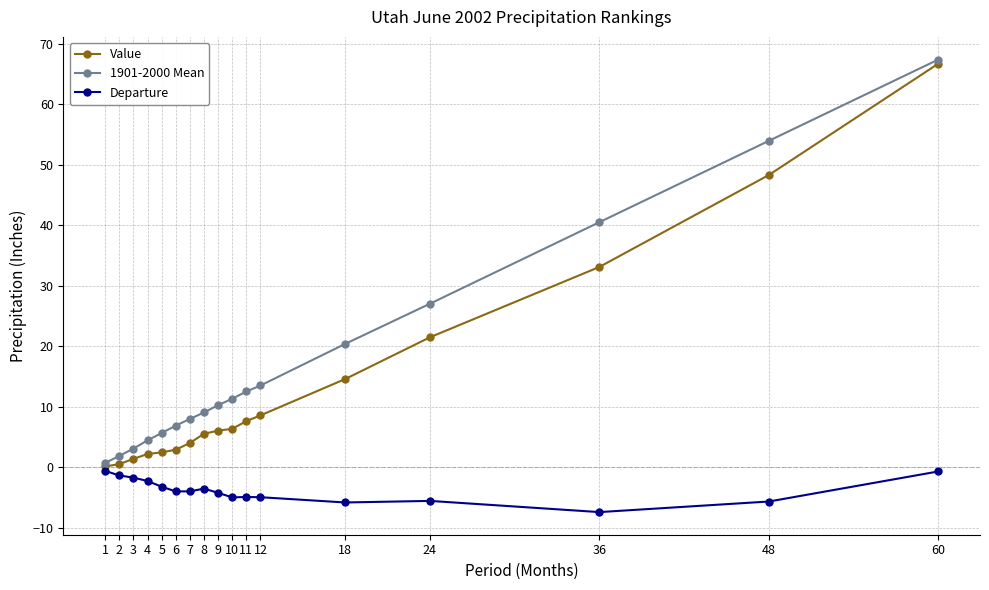

The Departure series shows -1.3 at 10. True or false?

False